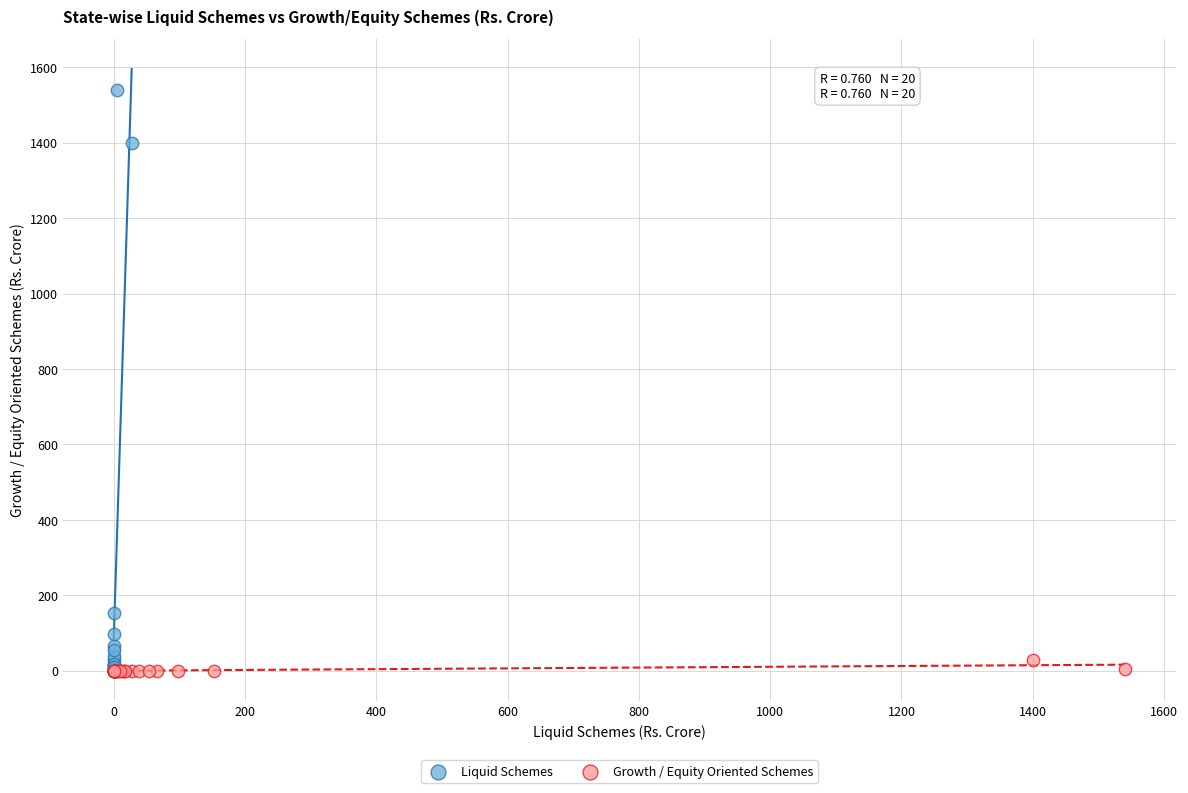

Which series has the widest spread of Y values?

Liquid Schemes